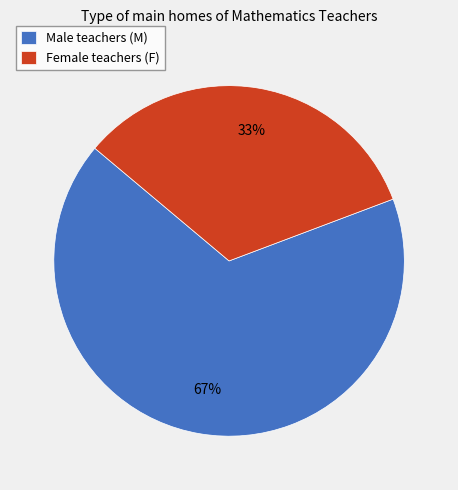

Rank the categories by value from highest to lowest.

Male teachers (M), Female teachers (F)